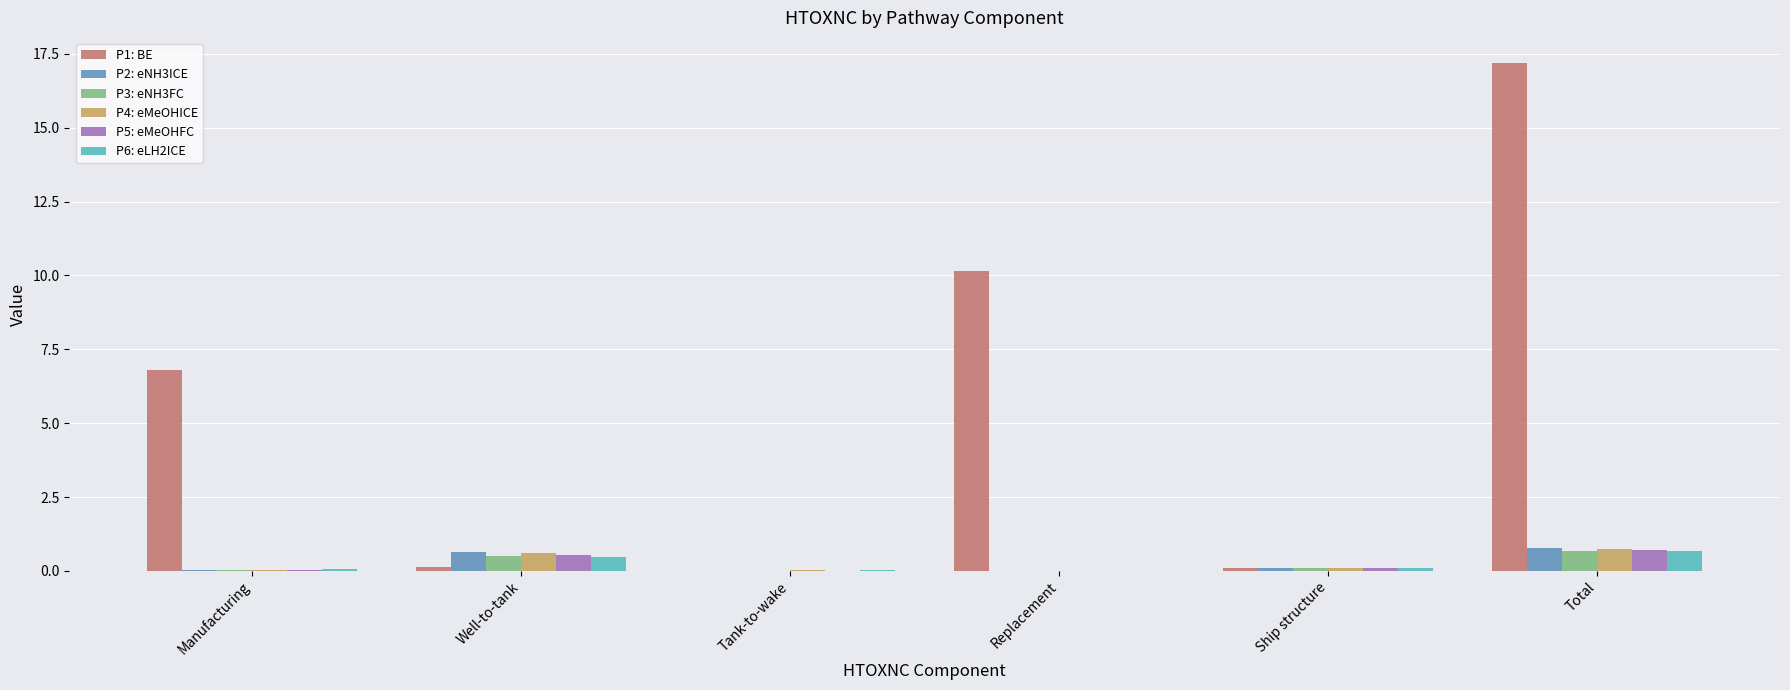

Which label corresponds to the largest value in the chart?

Total